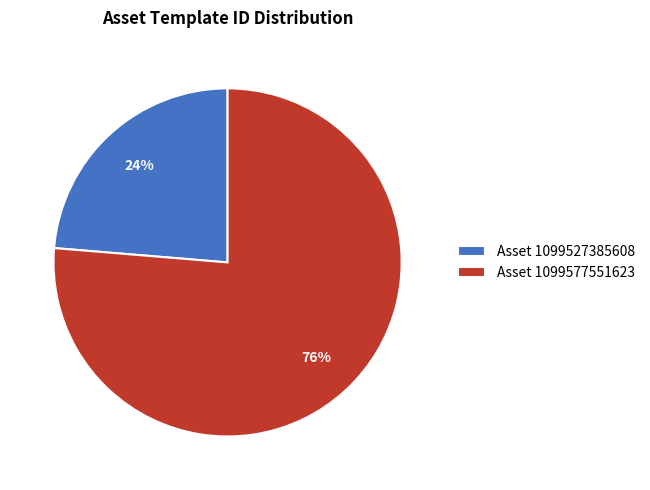

Do Asset 1099577551623 and Asset 1099527385608 together represent more than half of the pie?

Yes